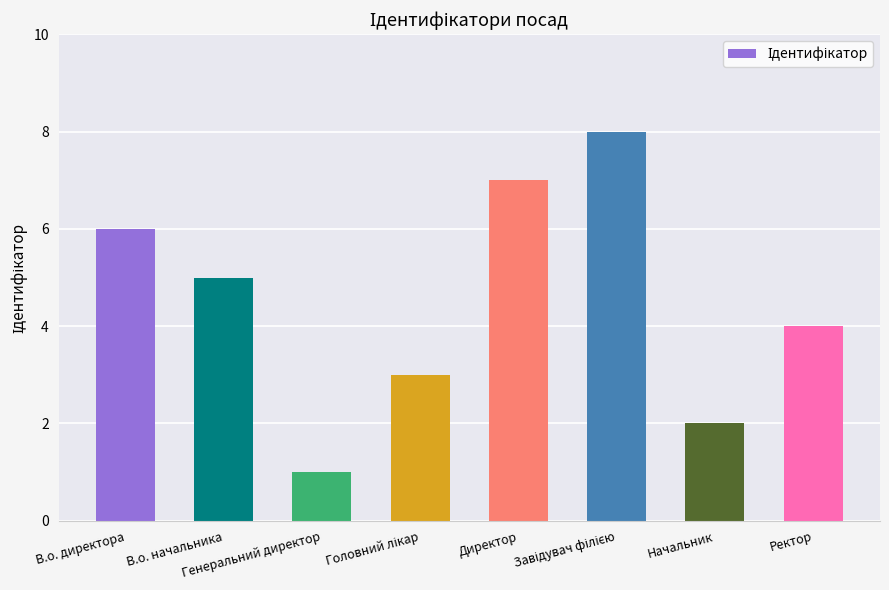

What is the difference between the maximum and minimum values?

7